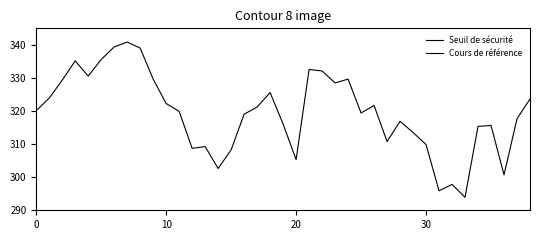

In Cours de référence, how many points are lower than both neighbors (excluding endpoints)?

10